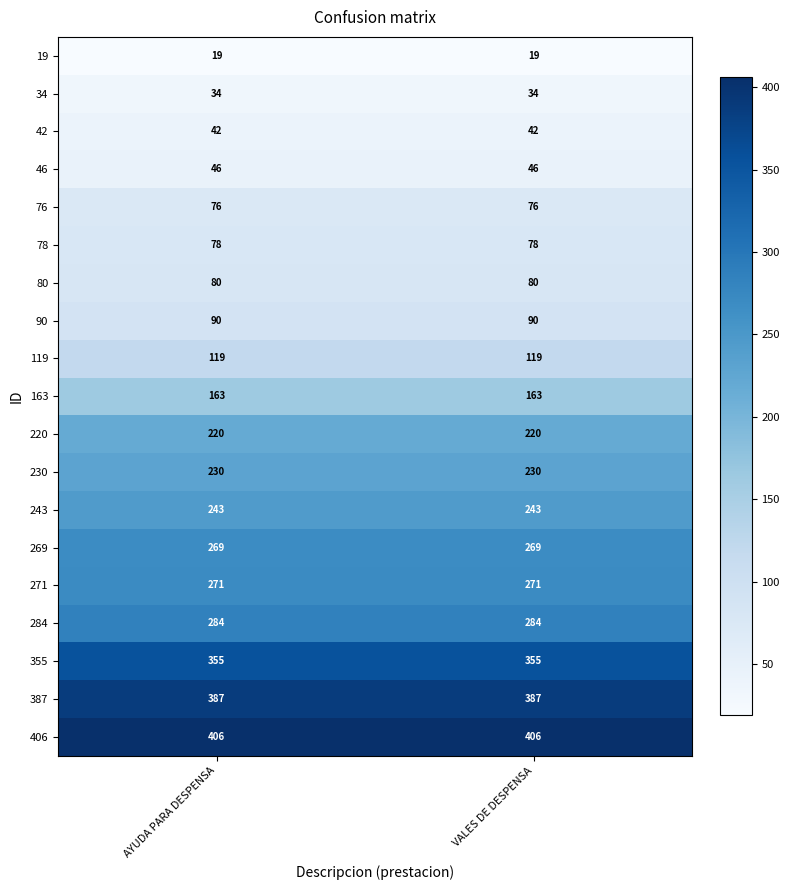

What is the difference between the highest and lowest values at VALES DE DESPENSA?

387